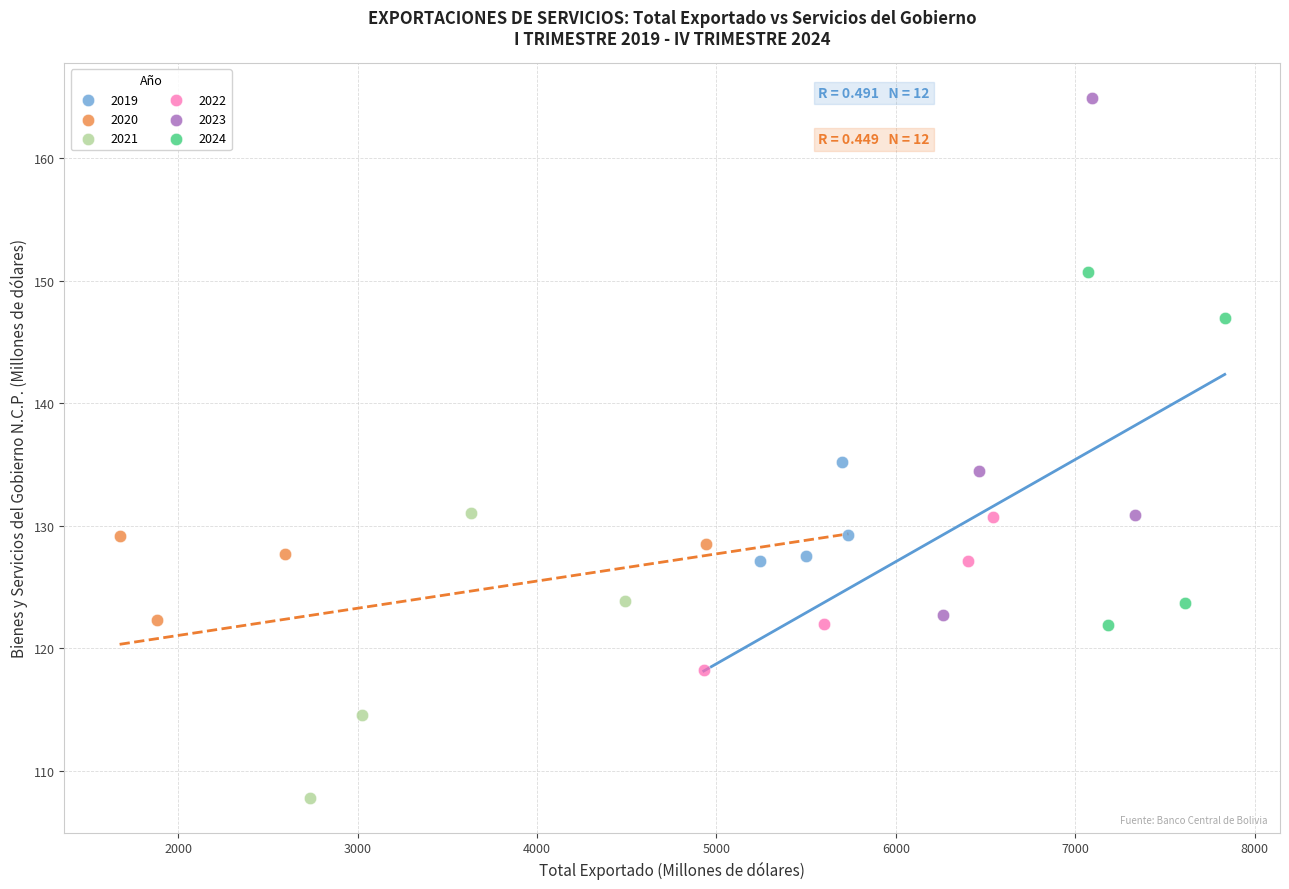

Which series has the largest Y range (max minus min)?

2023